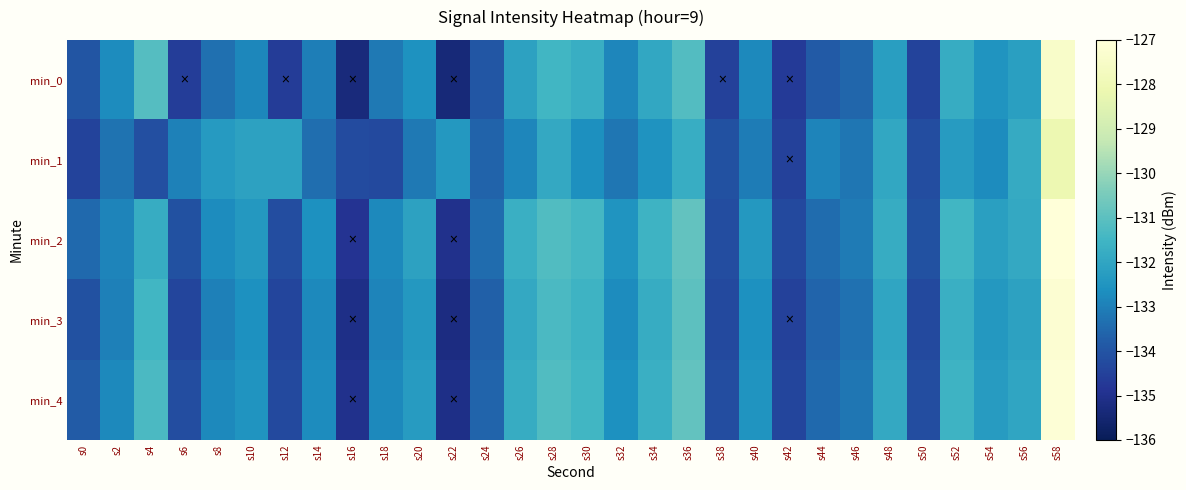

Between s4 and s6, which series saw the biggest shift?

min_0